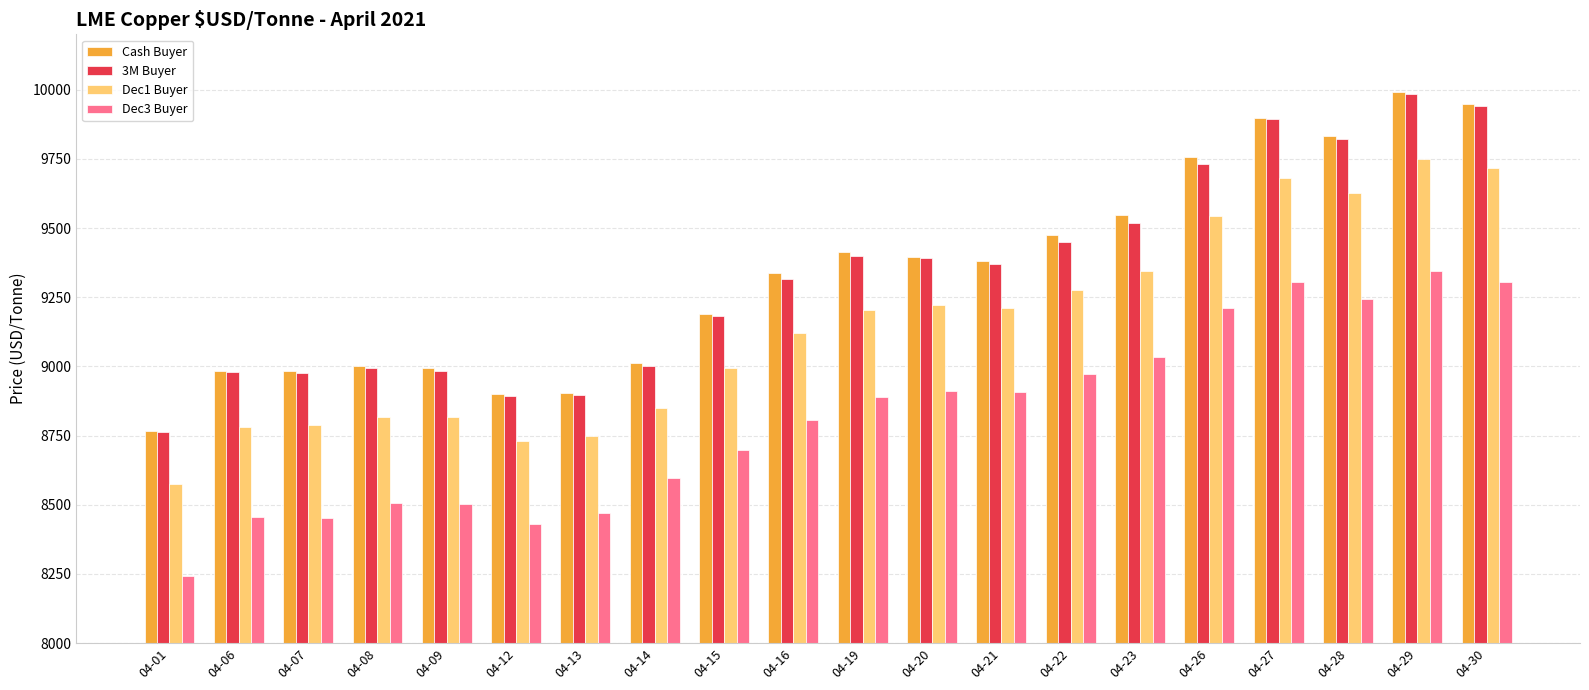

What is the difference between the second highest and second lowest values in the Dec3 Buyer series?

876.0